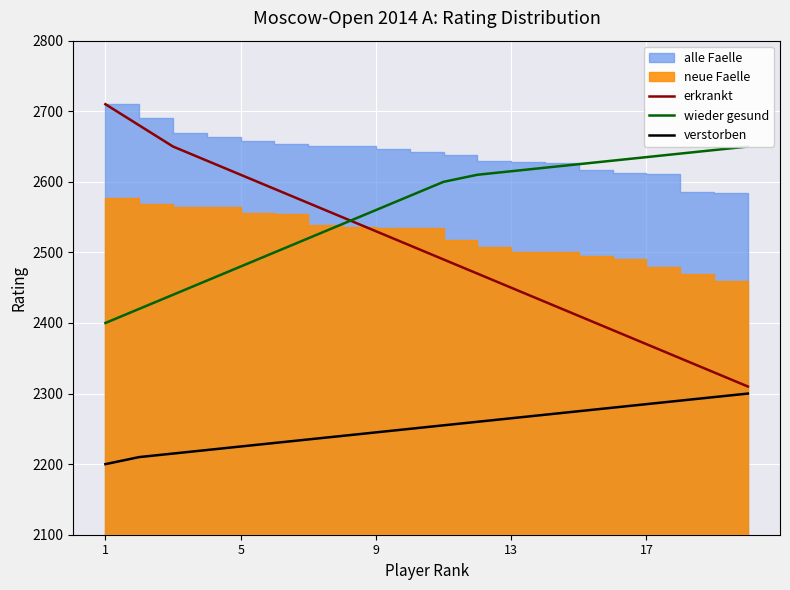

Which series has the widest spread of values?

erkrankt